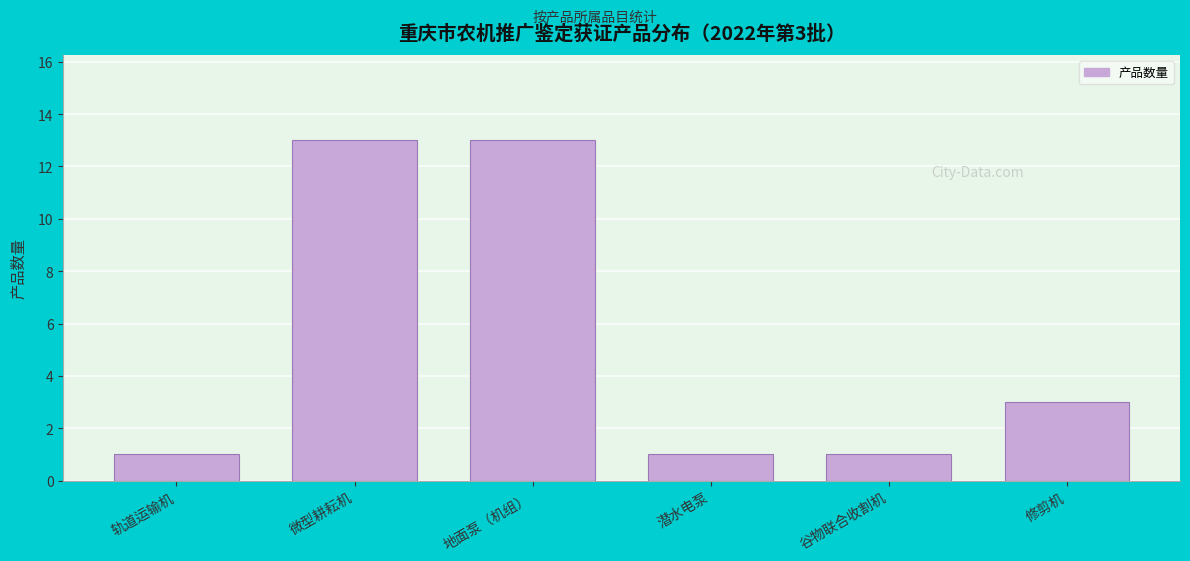

Reading left to right, extract all data points from this chart.

1	13	13	1	1	3